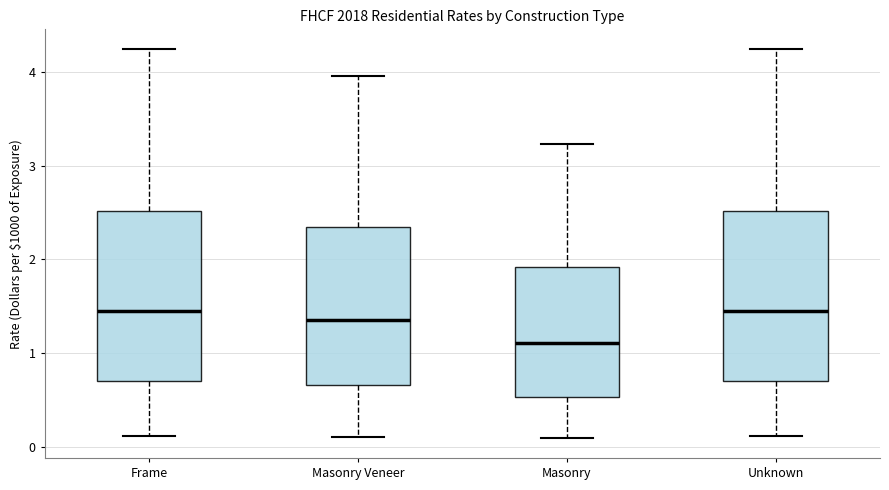

Where does the median line of the box for Masonry Veneer sit on the y-axis? The values are not printed on the chart, so give them approximately, as read against the axis.

1.4